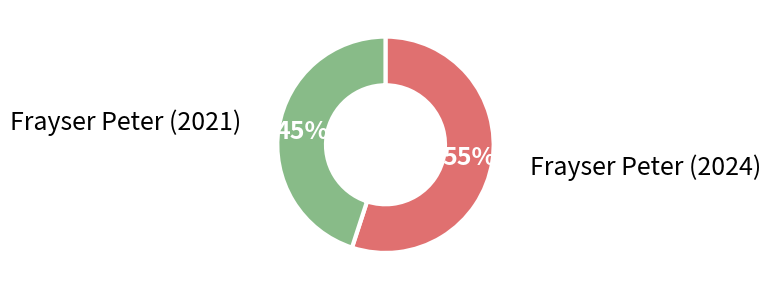

Is there a majority slice in this chart?

Yes